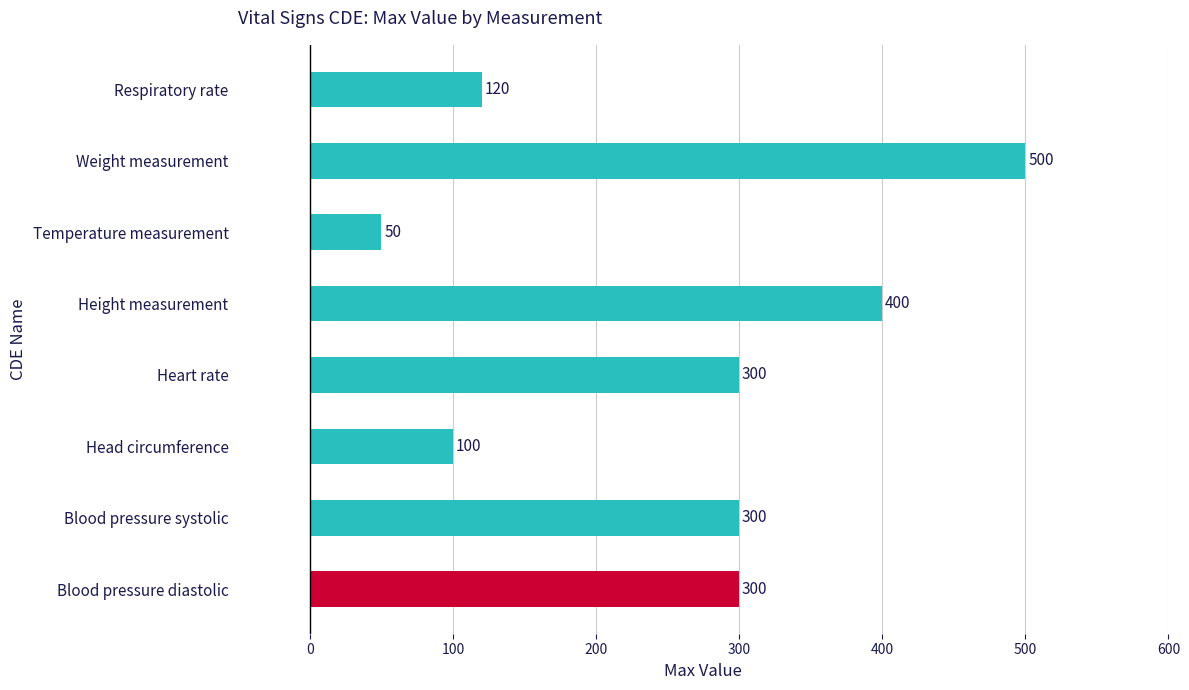

What is the maximum value shown in the chart?

500